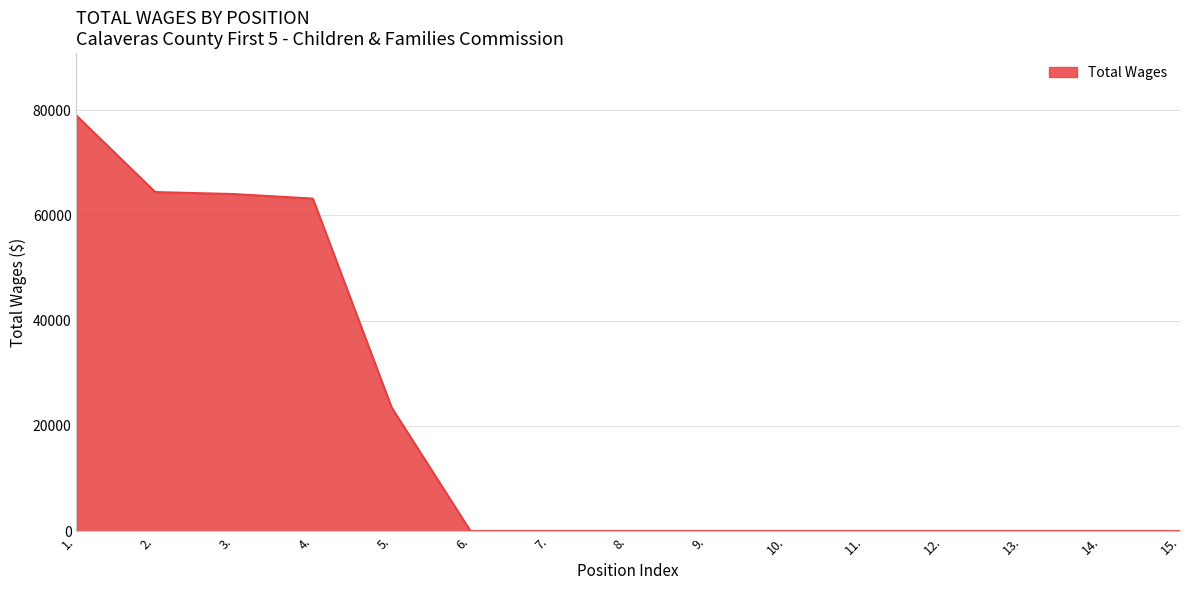

Reading right to left, transcribe all the data shown in this chart.

15.=0	14.=0	13.=0	12.=0	11.=0	10.=0	9.=0	8.=0	7.=0	6.=0	5.=23465	4.=63184	3.=64047	2.=64427	1.=78980